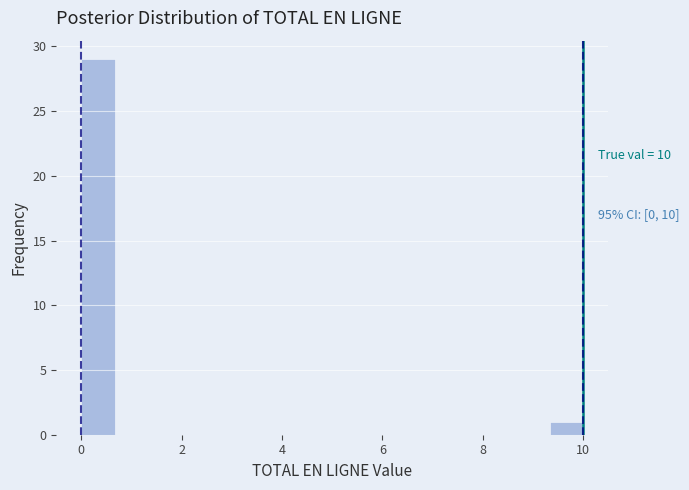

Around what value on the x-axis is the tallest bar? Give the approximate position of its centre, as read against the axis.

0.4